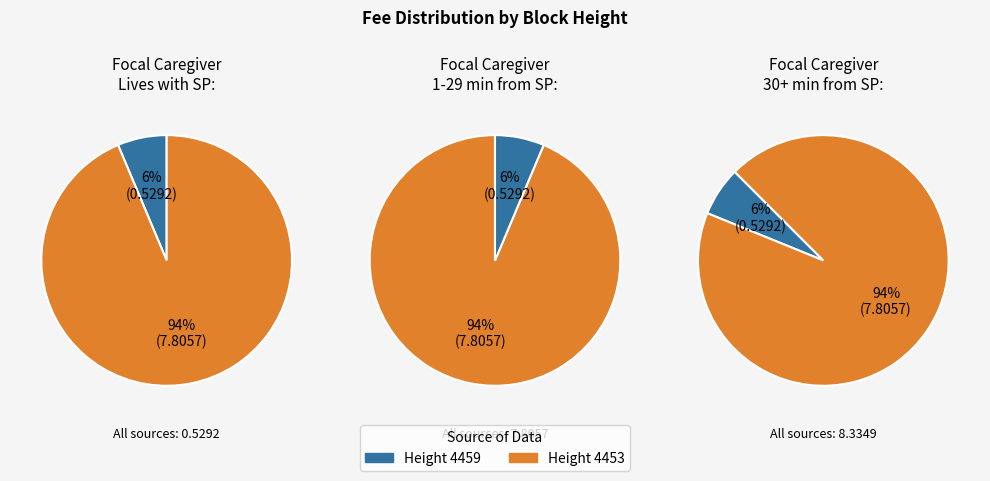

Which has a higher value, 4453 or 4459?

4453